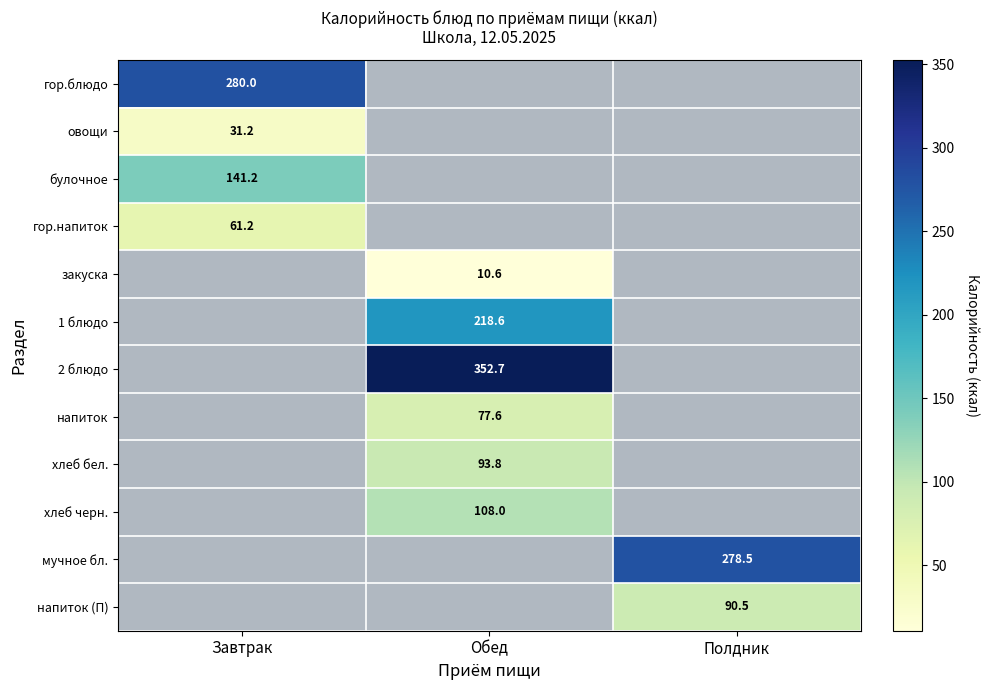

True or false: закуска has a value of 10.6 at Обед.

True